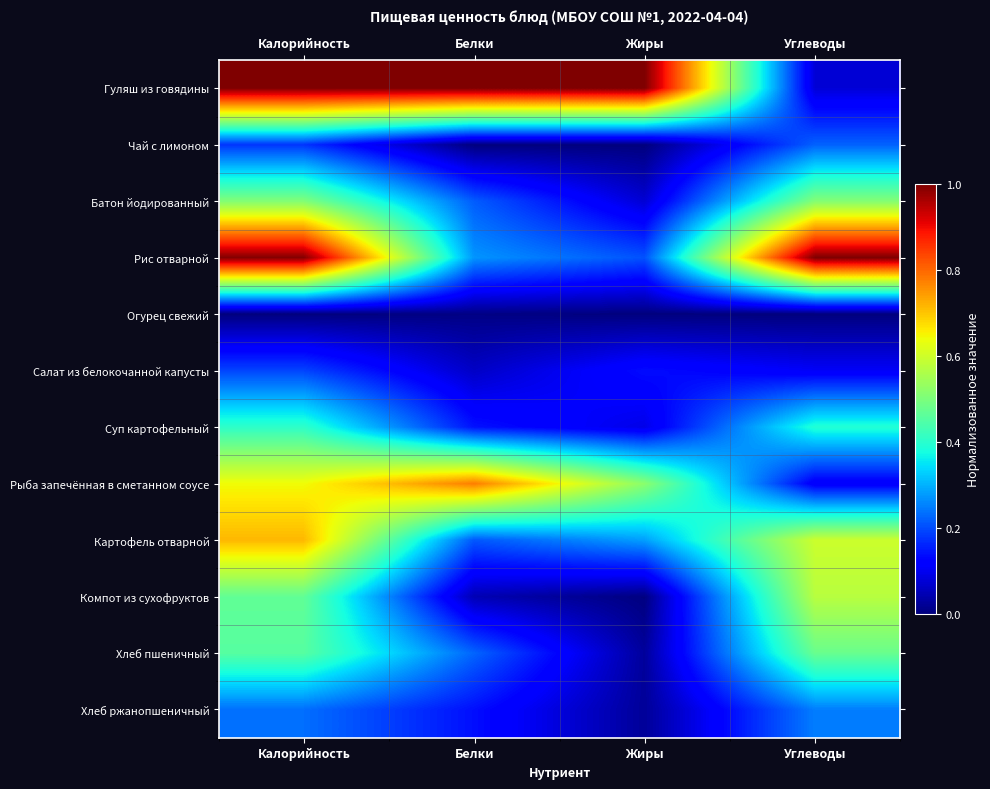

Reading left to right, transcribe all the data shown in this chart.

Гуляш из говядины: Калорийность=1.0	Белки=1.0	Жиры=1.0	Углеводы=0.1
Чай с лимоном: Калорийность=0.2	Белки=0.0	Жиры=0.0	Углеводы=0.2
Батон йодированный: Калорийность=0.5	Белки=0.2	Жиры=0.1	Углеводы=0.5
Рис отварной: Калорийность=1.0	Белки=0.3	Жиры=0.2	Углеводы=1.0
Огурец свежий: Калорийность=0.0	Белки=0.0	Жиры=0.0	Углеводы=0.0
Салат из белокочанной капусты: Калорийность=0.2	Белки=0.1	Жиры=0.1	Углеводы=0.1
Суп картофельный: Калорийность=0.4	Белки=0.1	Жиры=0.1	Углеводы=0.4
Рыба запечённая в сметанном соусе: Калорийность=0.6	Белки=0.8	Жиры=0.5	Углеводы=0.1
Картофель отварной: Калорийность=0.7	Белки=0.2	Жиры=0.3	Углеводы=0.6
Компот из сухофруктов: Калорийность=0.5	Белки=0.0	Жиры=0.0	Углеводы=0.6
Хлеб пшеничный: Калорийность=0.5	Белки=0.2	Жиры=0.0	Углеводы=0.5
Хлеб ржанопшеничный: Калорийность=0.2	Белки=0.1	Жиры=0.0	Углеводы=0.2